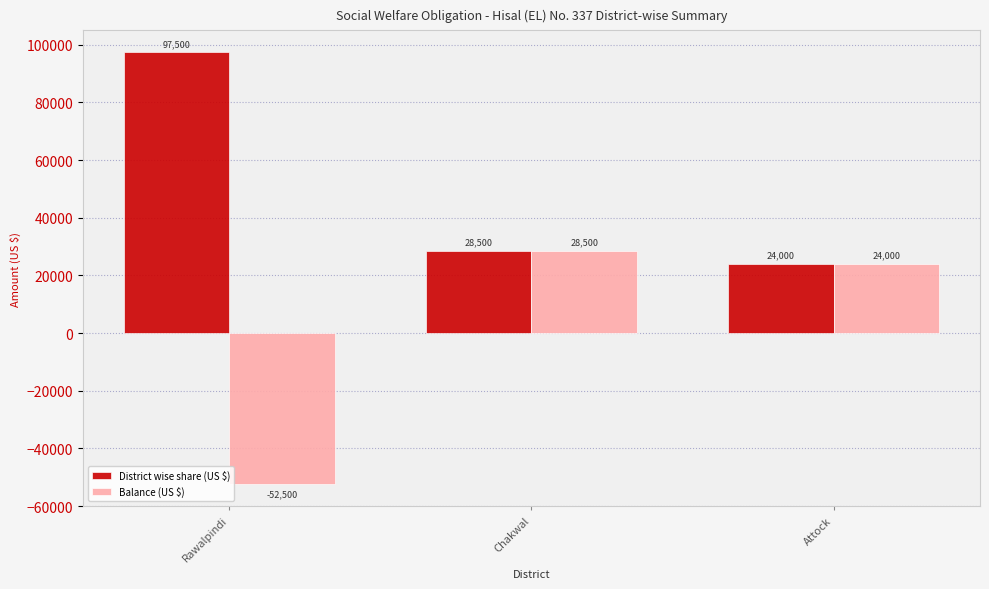

Where does the District wise share (US $) series first go above 28500?

Rawalpindi